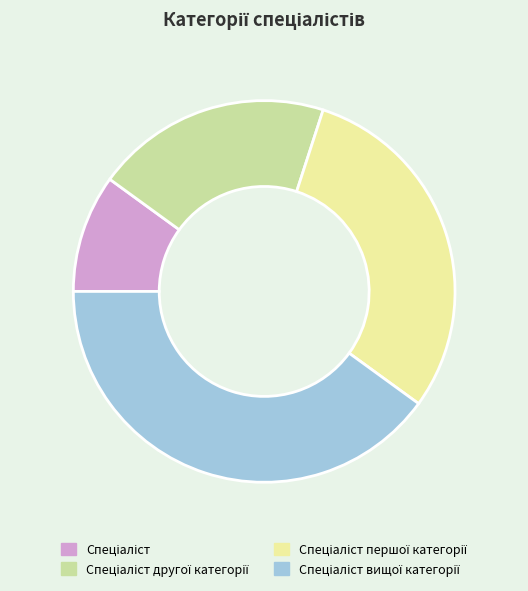

Is there a majority slice in this chart?

No